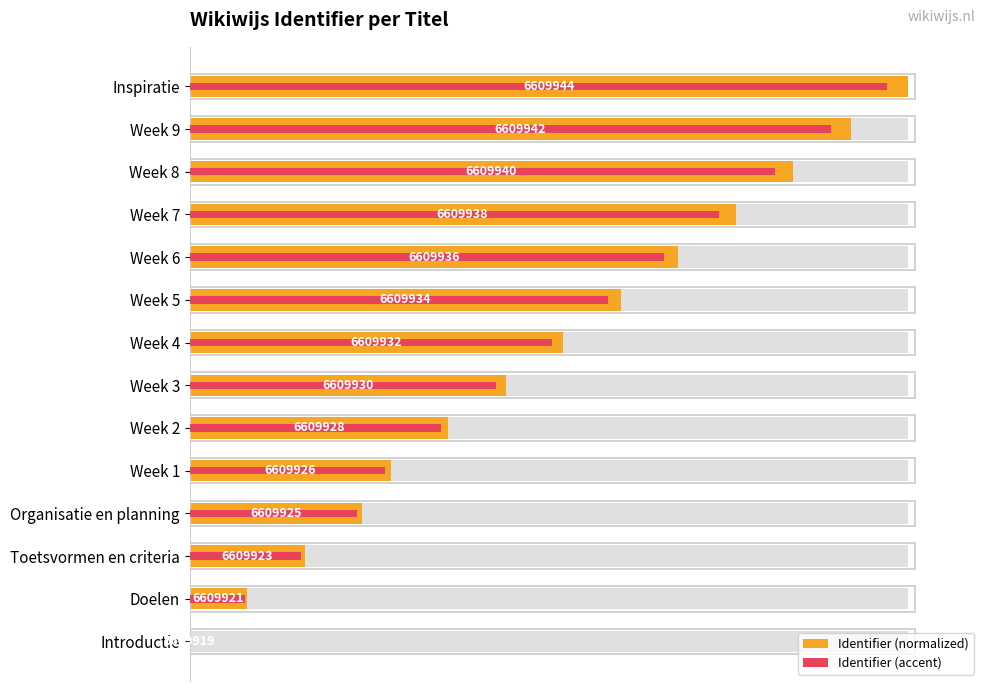

Reading left to right, transcribe all the data shown in this chart.

Identifier (normalized): 0.0	8.0	16.0	24.0	28.0	36.0	44.0	52.0	60.0	68.0	76.0	84.0	92.0	100.0
Identifier (accent): 0.0	7.8	15.5	23.3	27.2	34.9	42.7	50.4	58.2	66.0	73.7	81.5	89.2	97.0